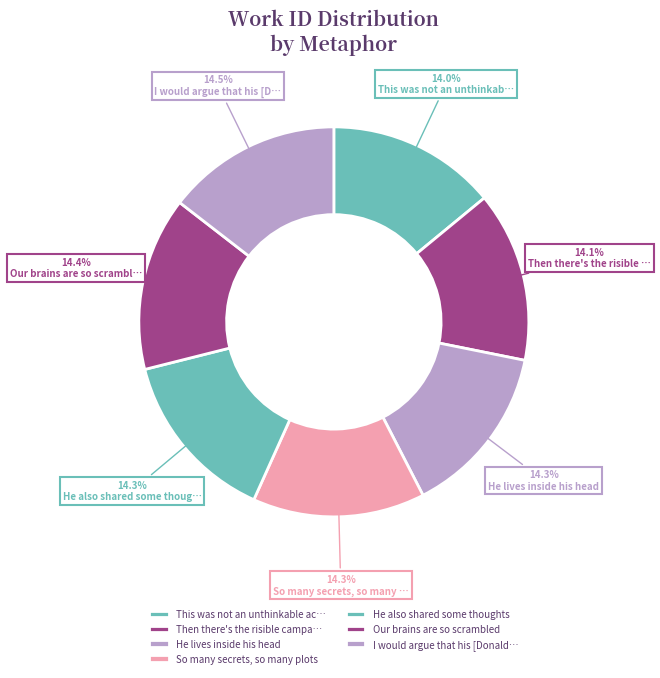

How many segments does this pie chart have?

7